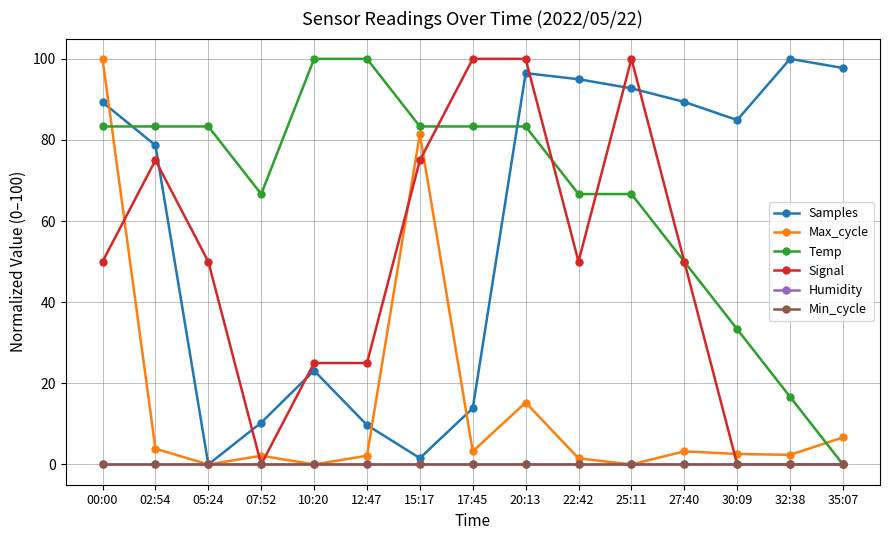

Does the chart have visible grid lines?

Yes